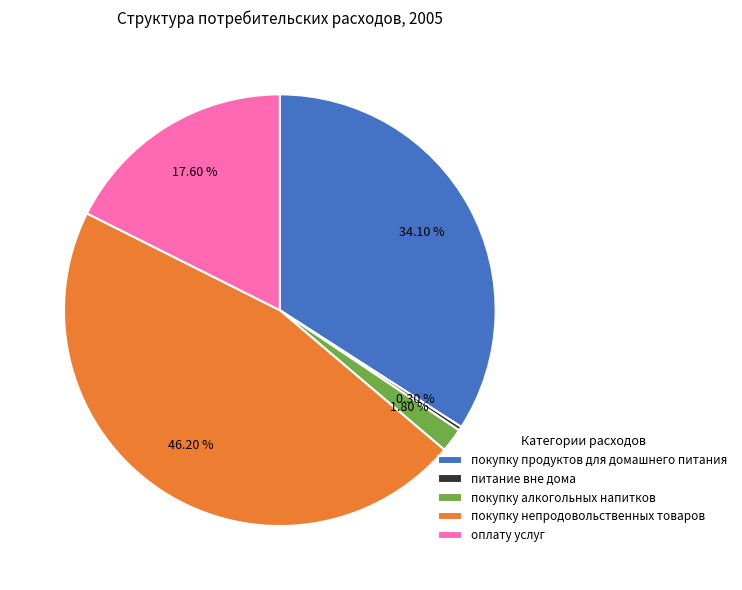

Which category has the biggest portion of the pie?

покупку непродовольственных товаров